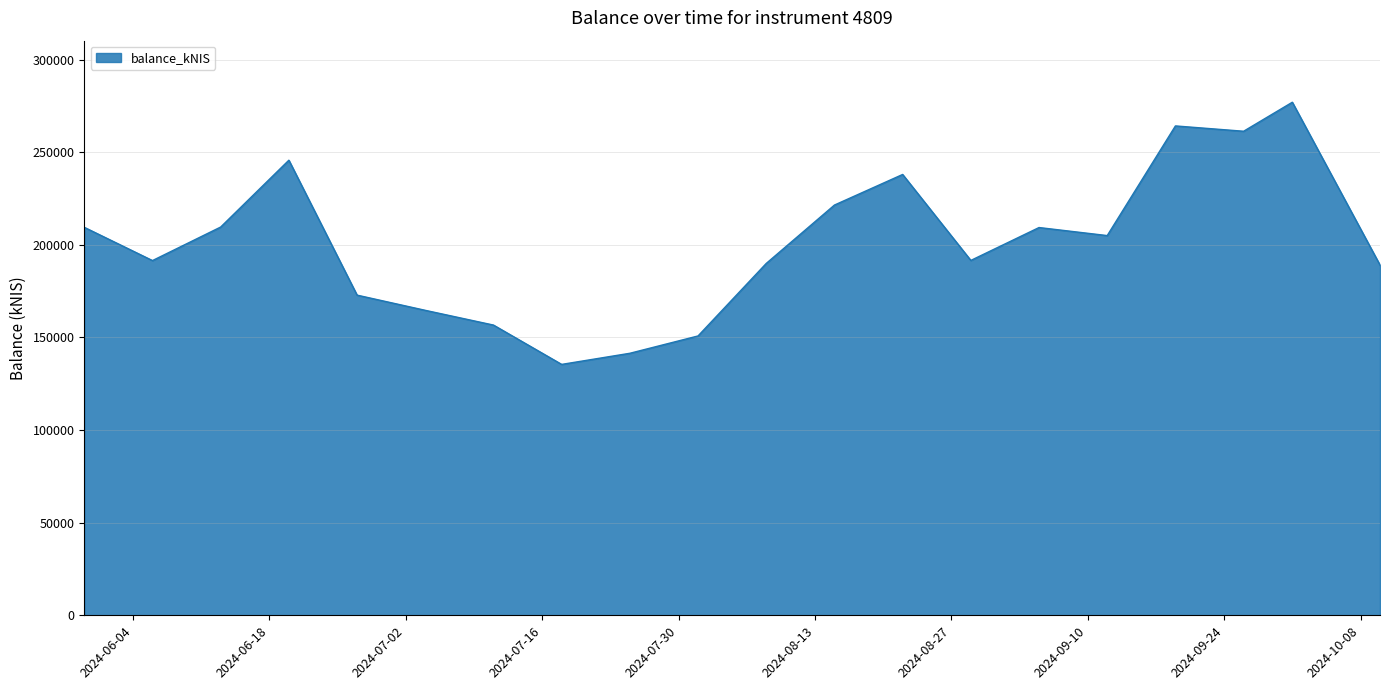

What is the difference between the second highest and second lowest values?

122760.2